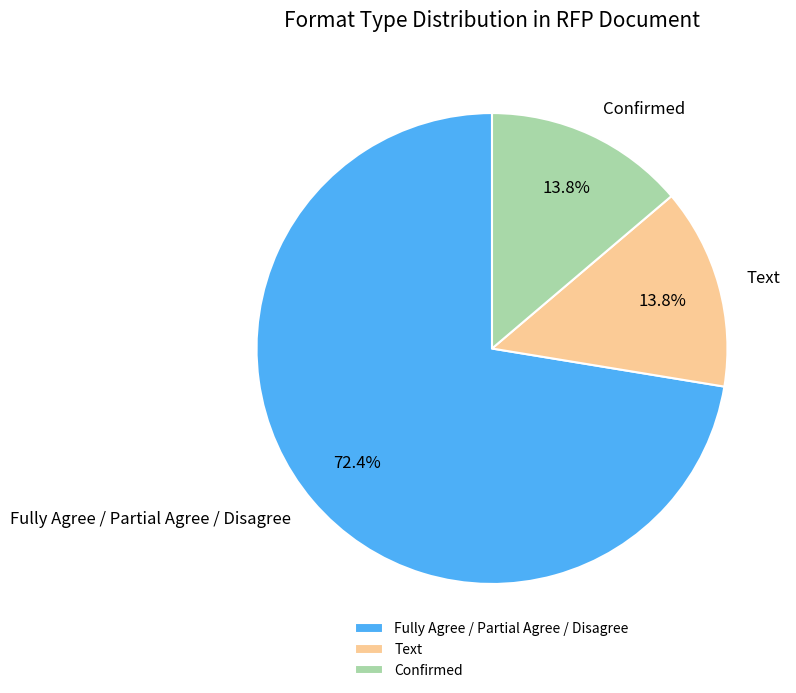

What percentage is NOT represented by Text?

86.2%